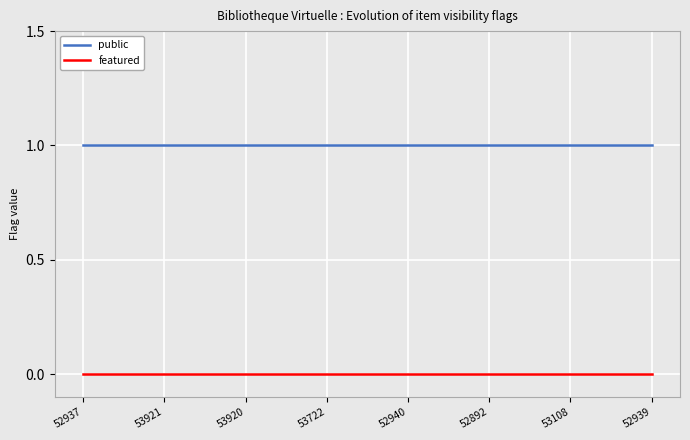

Rank the series by their average value, from lowest to highest.

featured, public